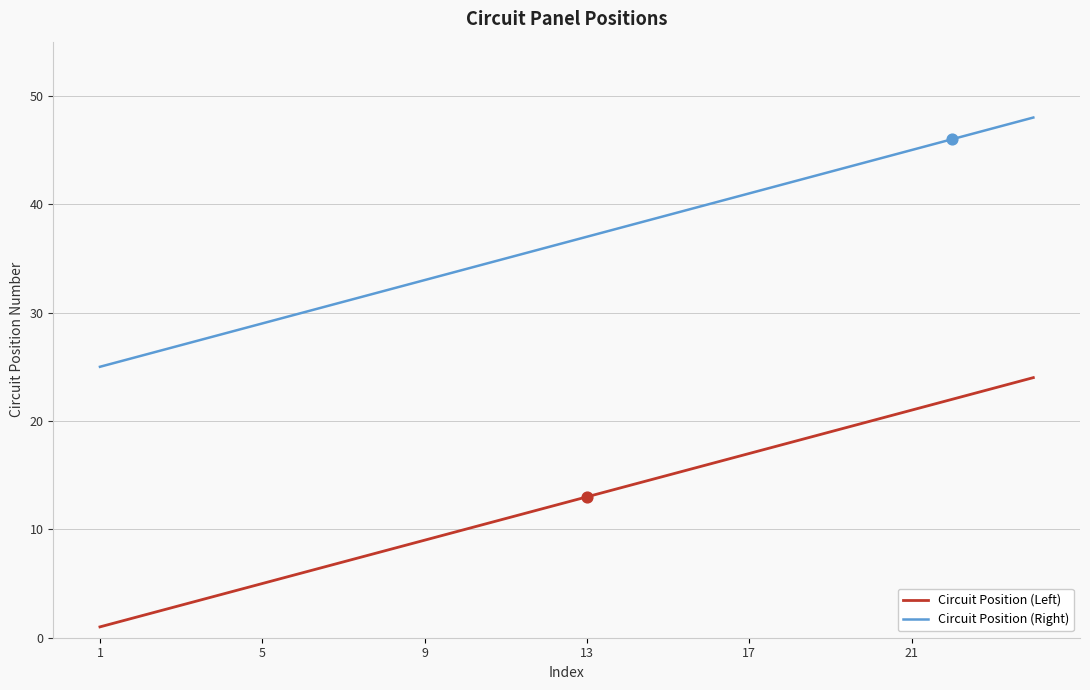

What are all the series names shown in the legend?

Circuit Position (Left), Circuit Position (Right)